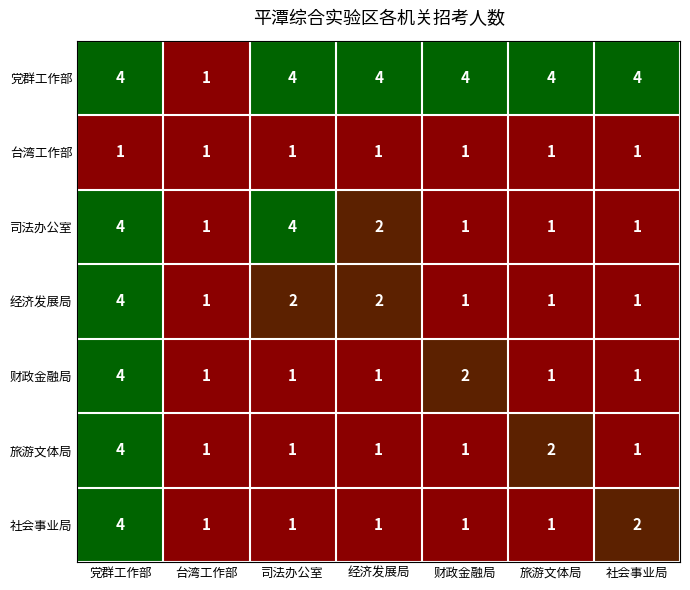

Between 台湾工作部 and 旅游文体局, which series saw the biggest shift?

党群工作部